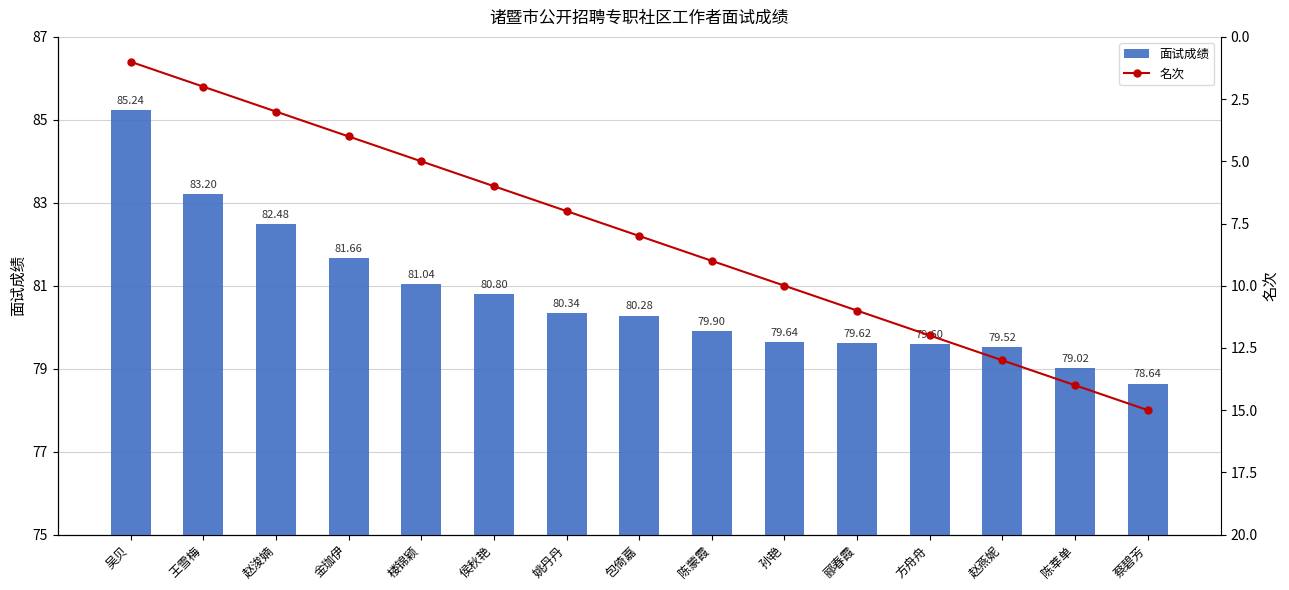

Reading left to right, transcribe all the data shown in this chart.

面试成绩: 85.2	83.2	82.5	81.7	81.0	80.8	80.3	80.3	79.9	79.6	79.6	79.6	79.5	79.0	78.6
名次: 1.0	2.0	3.0	4.0	5.0	6.0	7.0	8.0	9.0	10.0	11.0	12.0	13.0	14.0	15.0